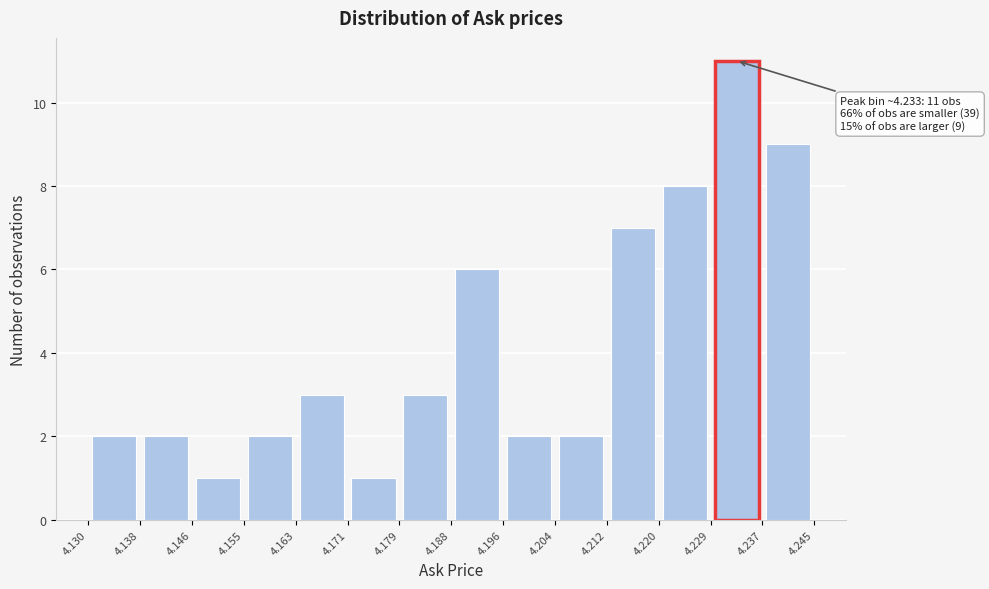

Which range on the x-axis has the tallest bar?

4.229 to 4.237